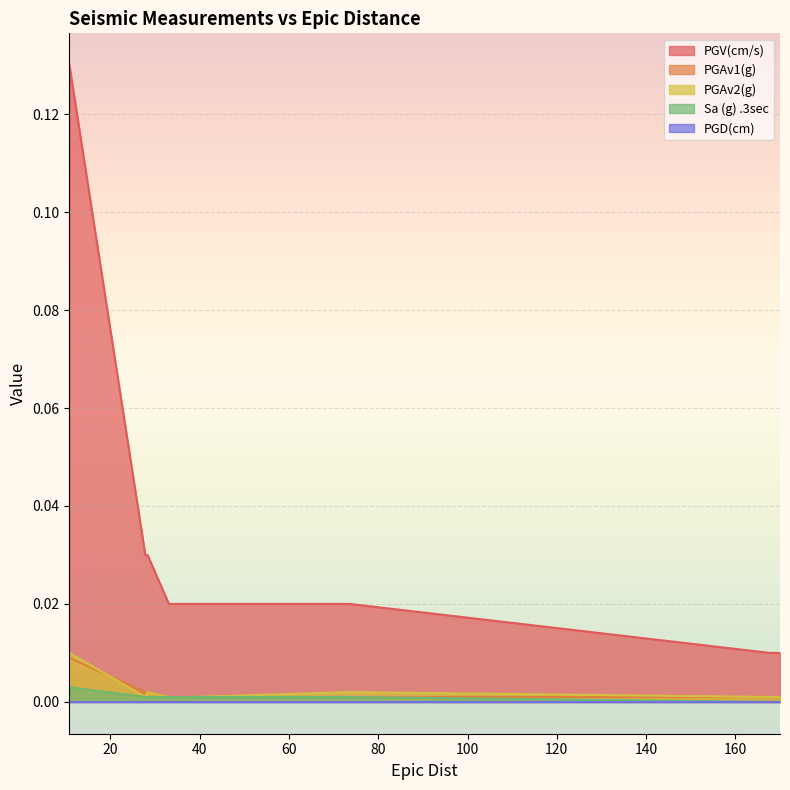

True or false: PGAv2(g) has more than 2 points higher than both neighbors.

False